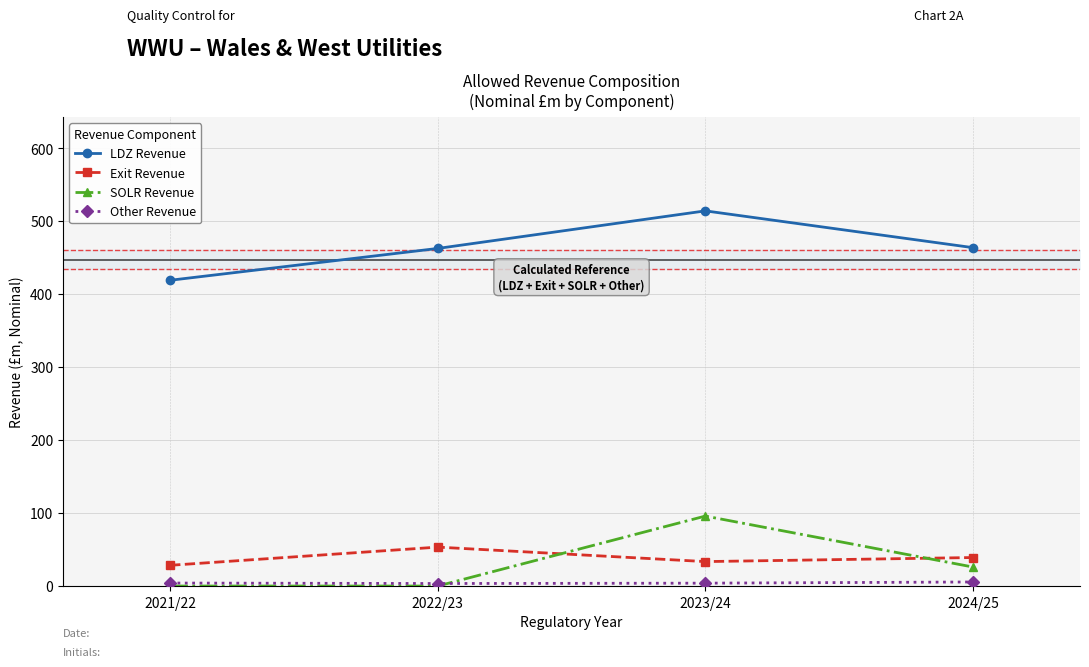

True or false: LDZ Revenue and SOLR Revenue cross at least once.

False